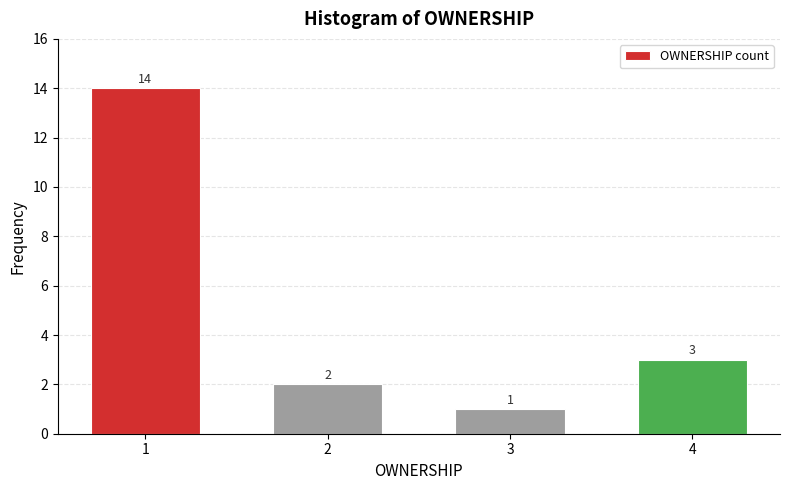

Reading left to right, list all the values displayed in this chart.

1=14	2=2	3=1	4=3